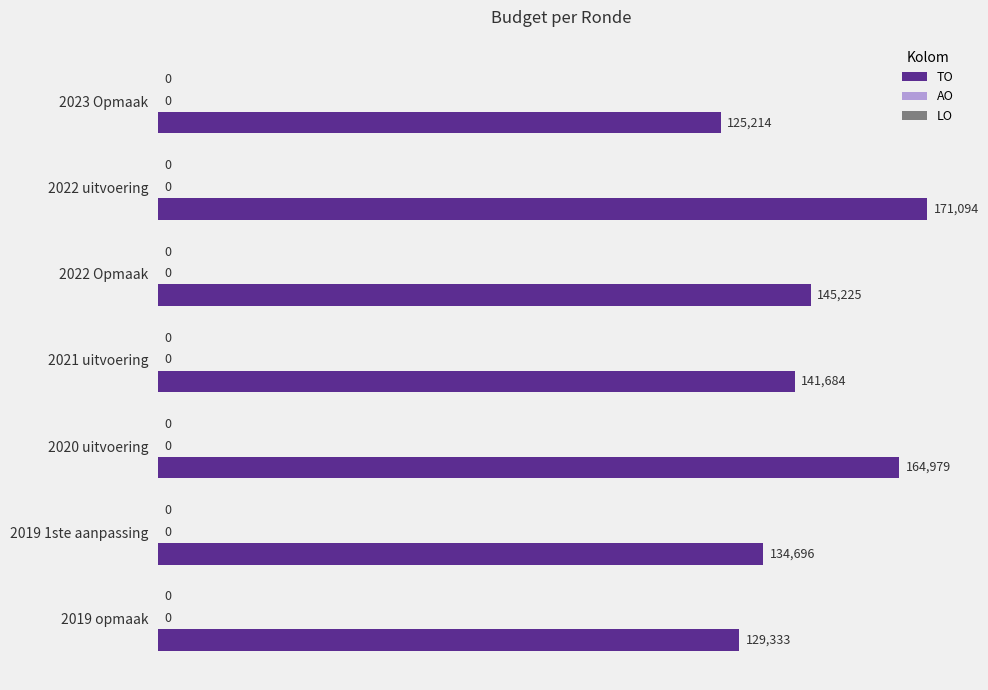

How many bars are there in total?

7